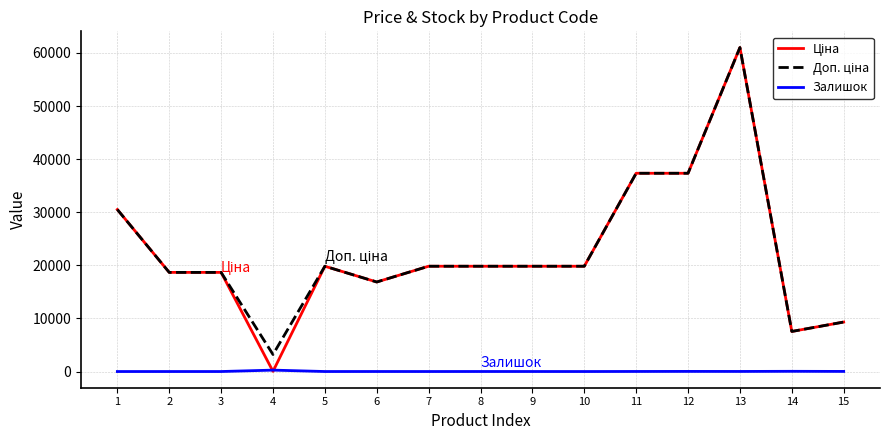

At which category is the sum across all series the highest?

13